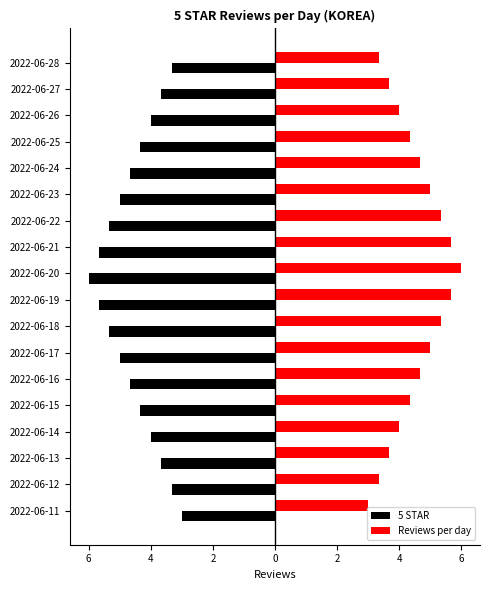

What are all the series names shown in the legend?

5 STAR, Reviews per day